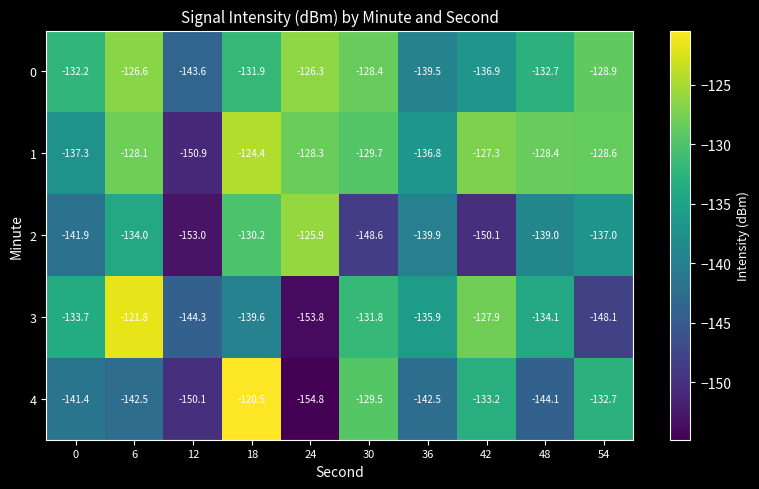

Which series has the largest range (max minus min)?

4